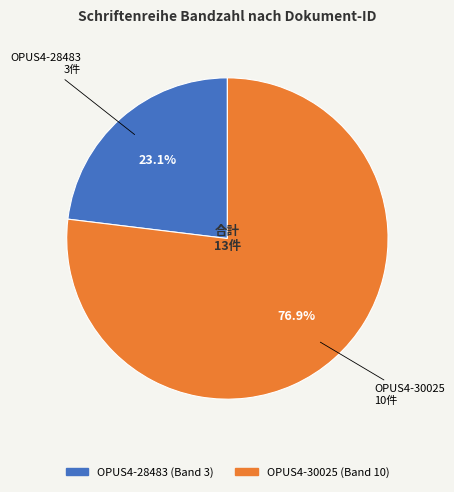

What percentage is the OPUS4-30025 slice, to the nearest percent?

77%